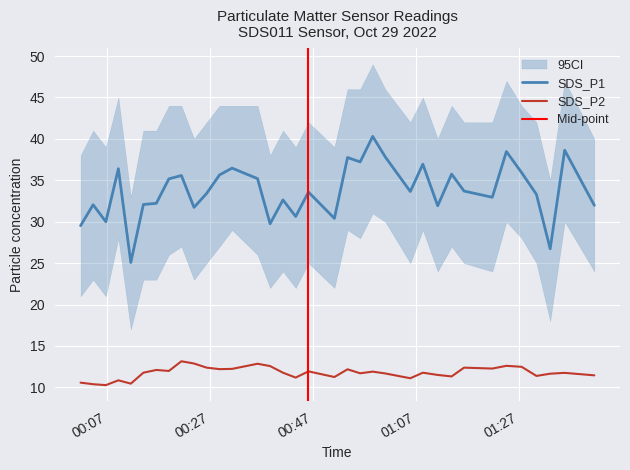

Which series has the largest range (max minus min)?

SDS_P1